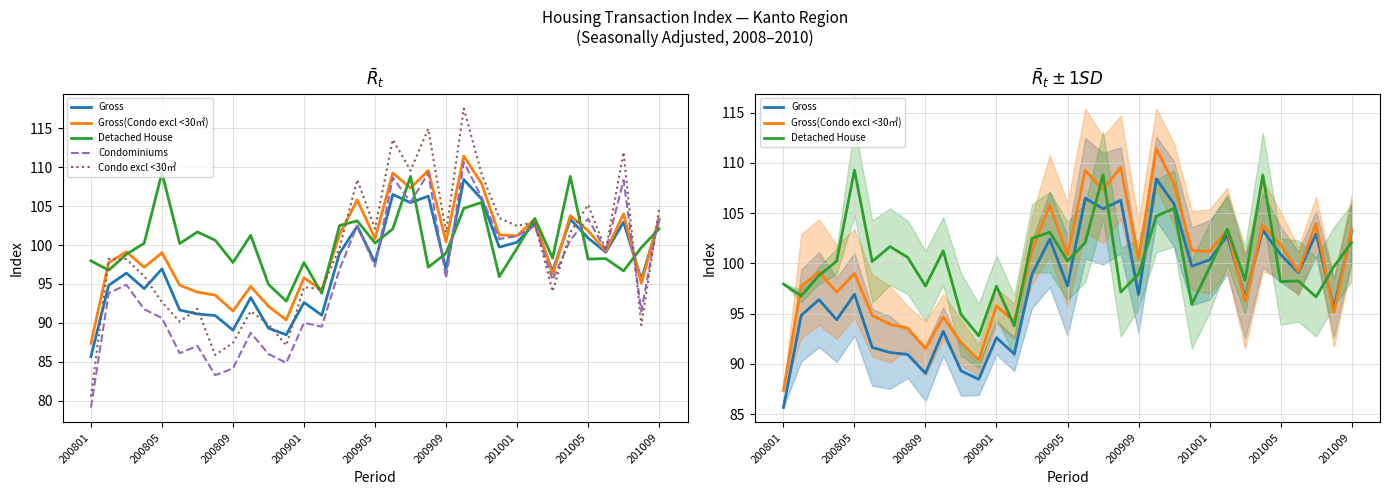

Is it true that Gross equals 67.1 at 15?

False